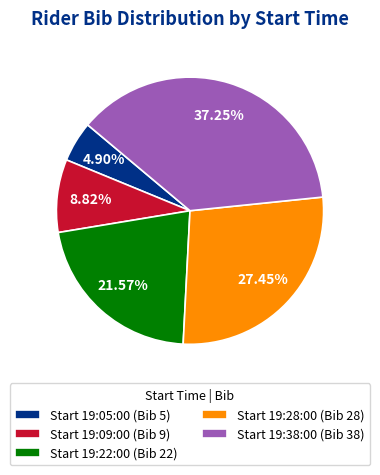

Do Start 19:22:00 (Bib 22) and Start 19:09:00 (Bib 9) together represent more than half of the pie?

No